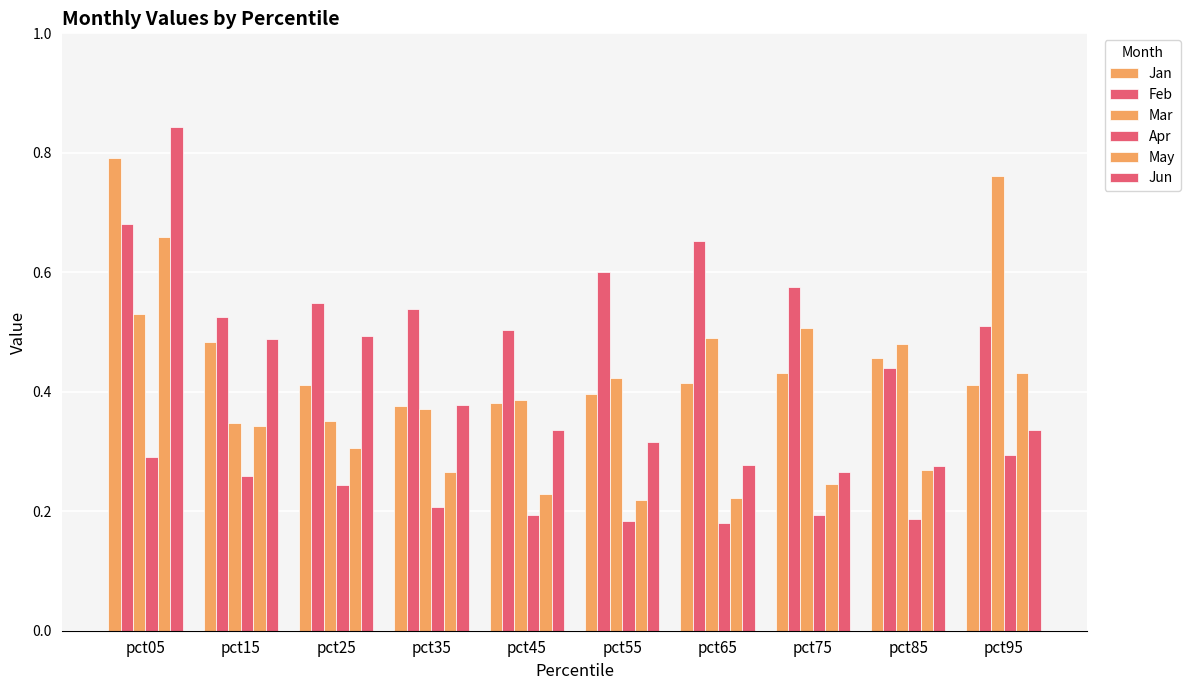

The value of Jun at pct95 is 0.2. True or false?

False